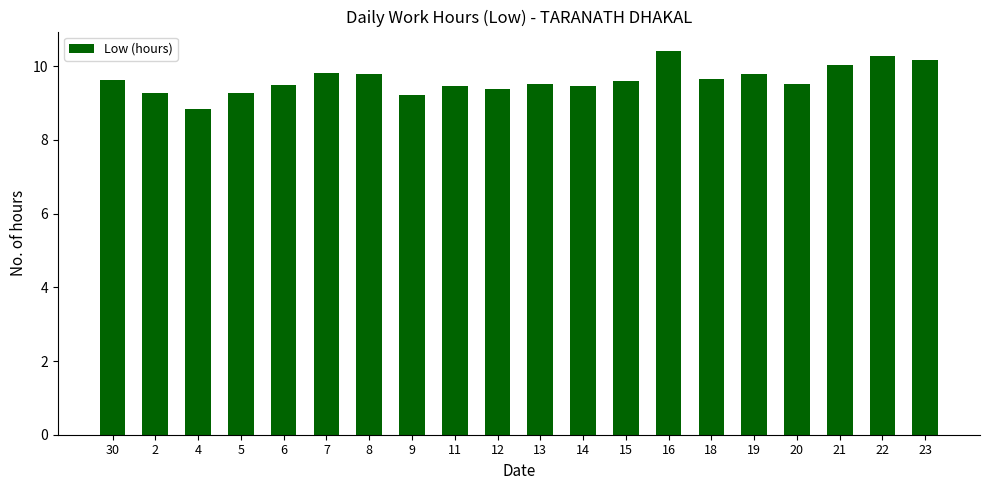

Which label corresponds to the largest value in the chart?

16